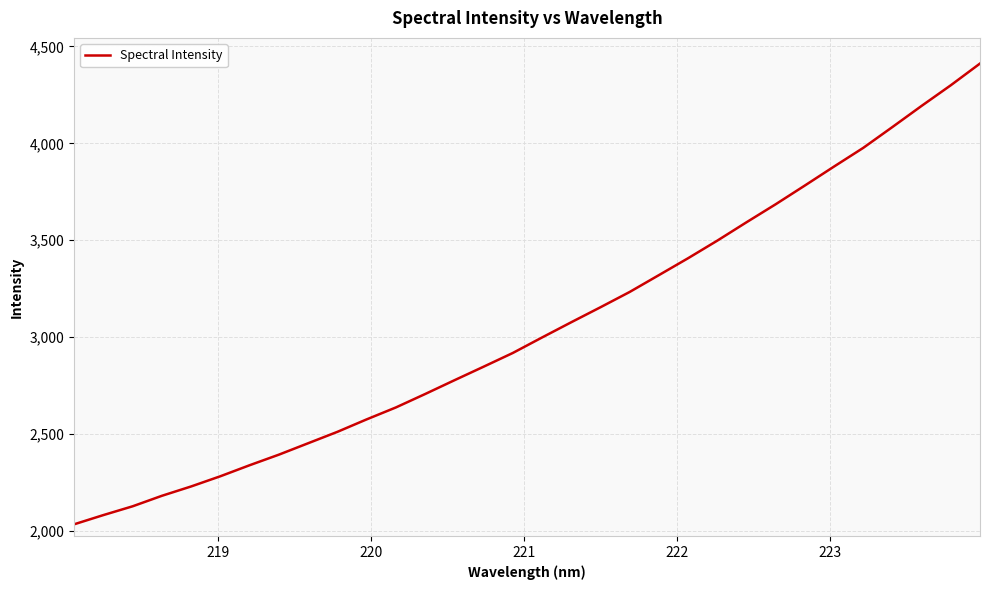

What is the maximum value shown in the chart?

4412.0